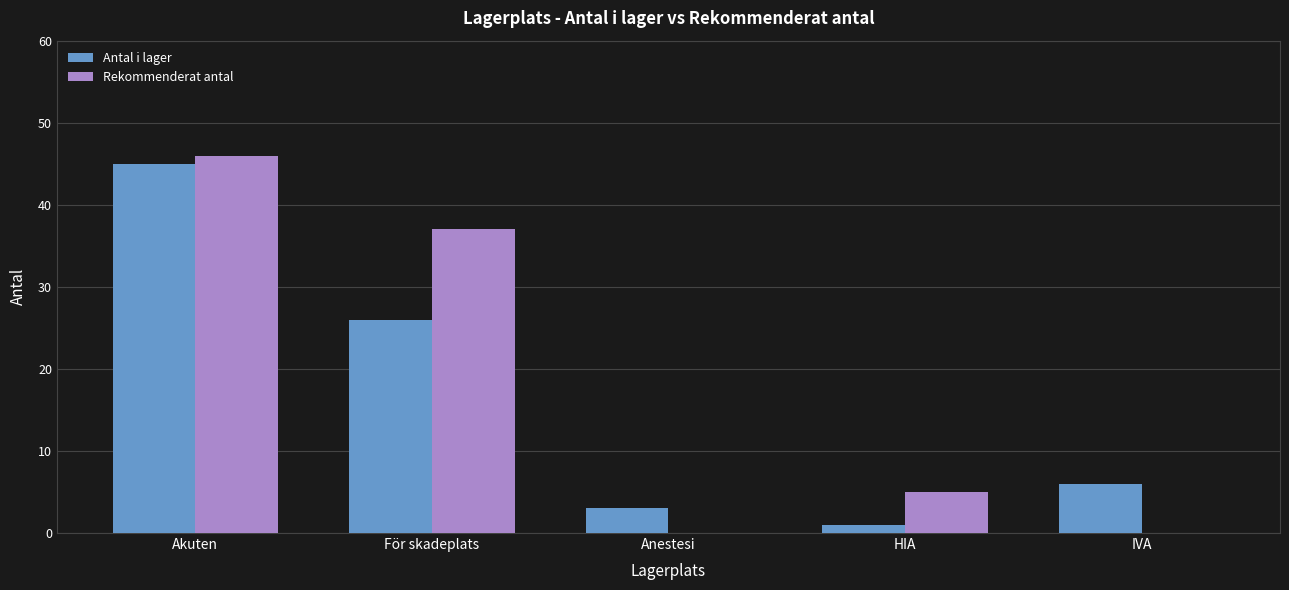

What is the total value across all series at Anestesi?

3